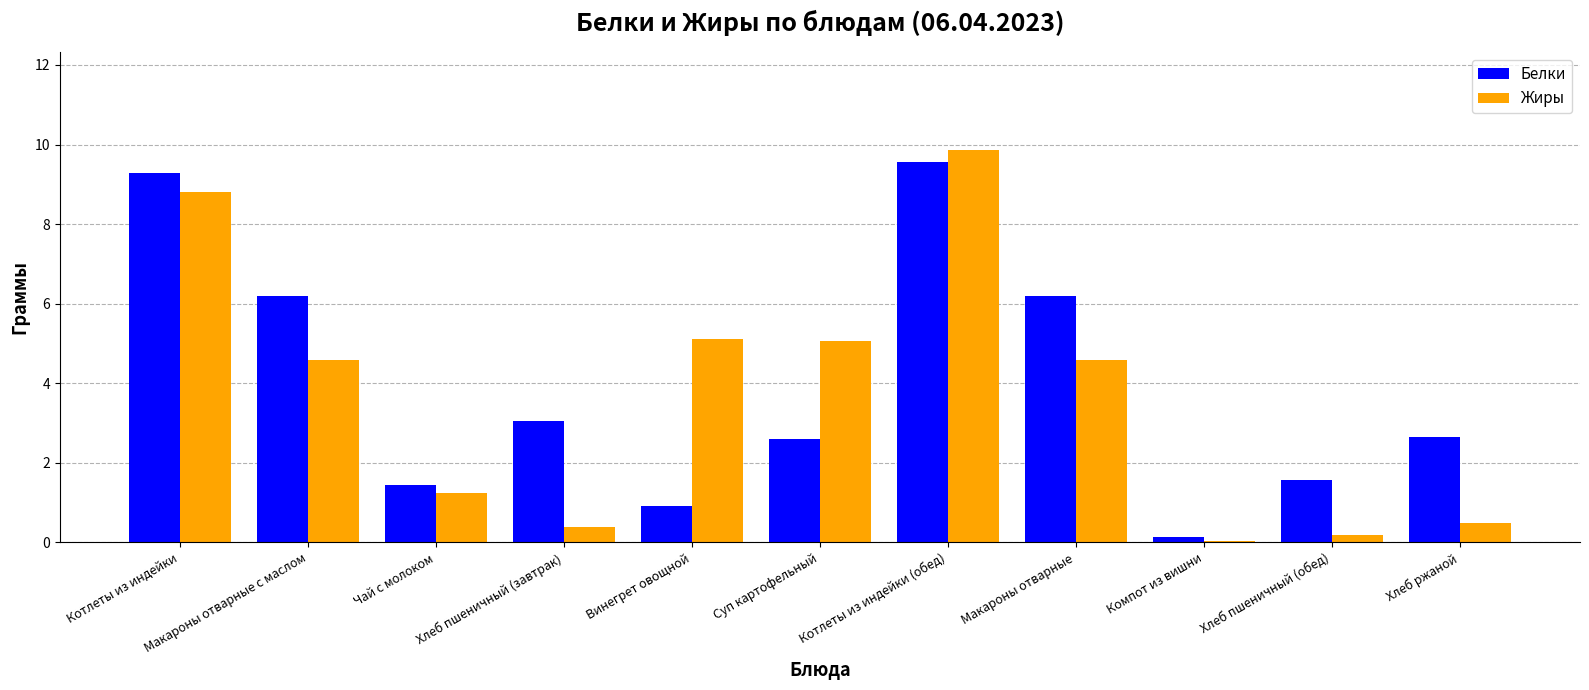

The value of Белки at Хлеб пшеничный (завтрак) is 3.0. True or false?

True